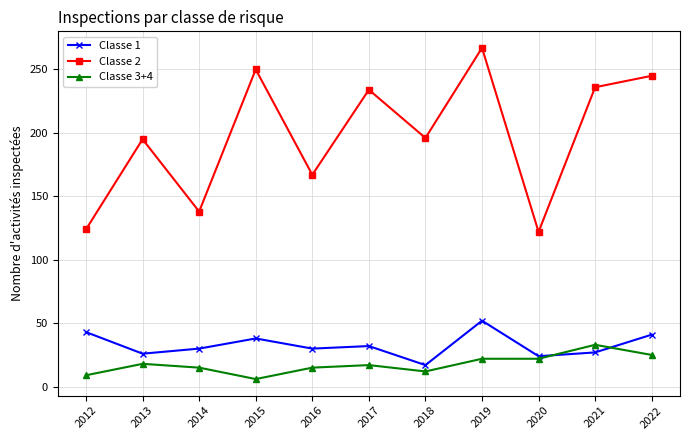

Is it true that Classe 1 equals 24 at 2020?

True